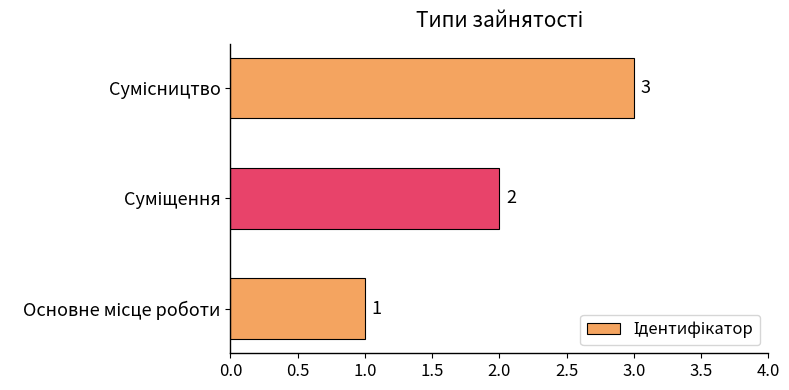

How many values are between 1 and 3?

3